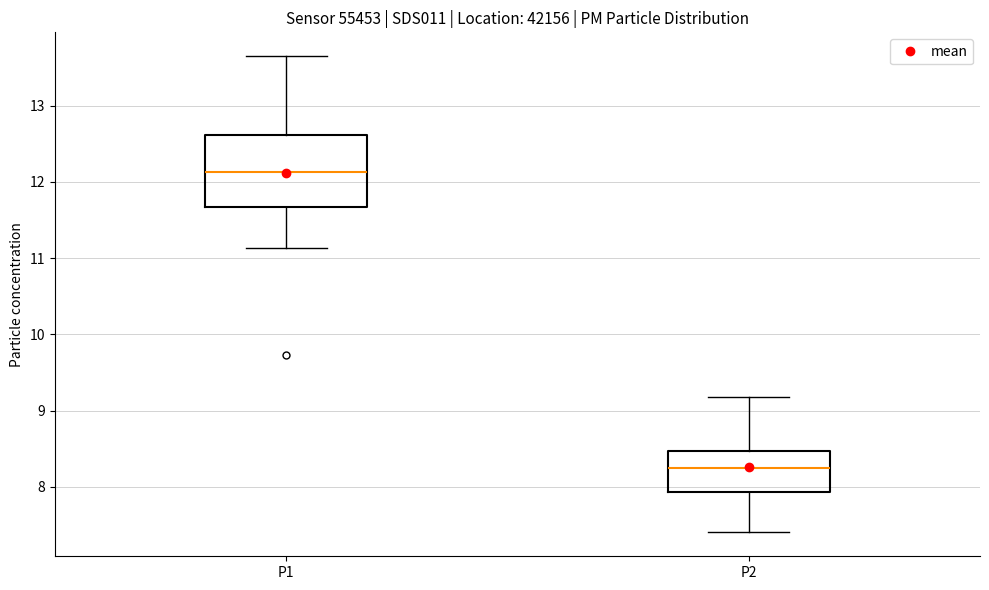

Which box's median line is the lowest?

P2